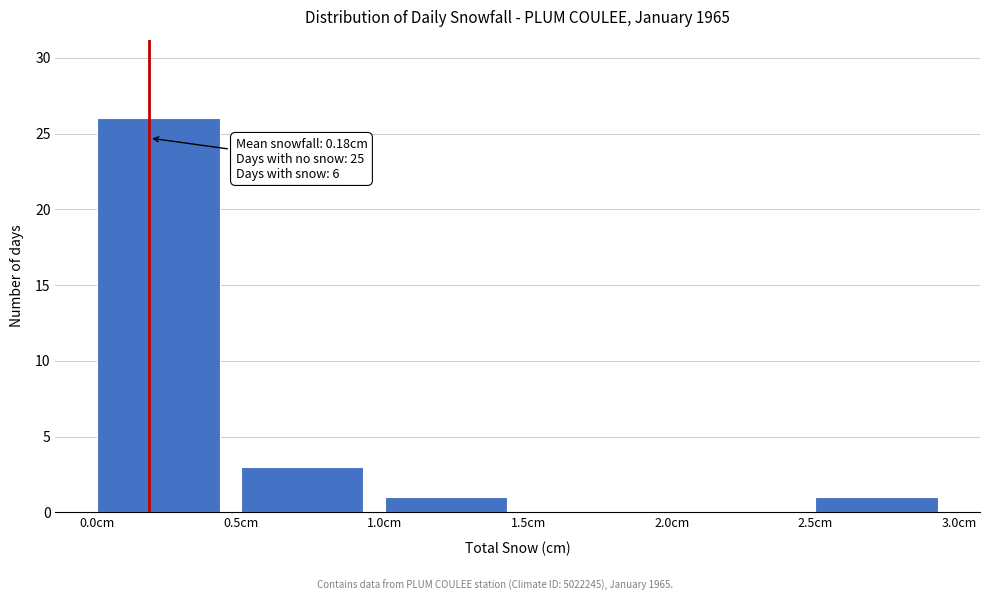

Over which range of the x-axis is the bar tallest?

0.0 to 0.5